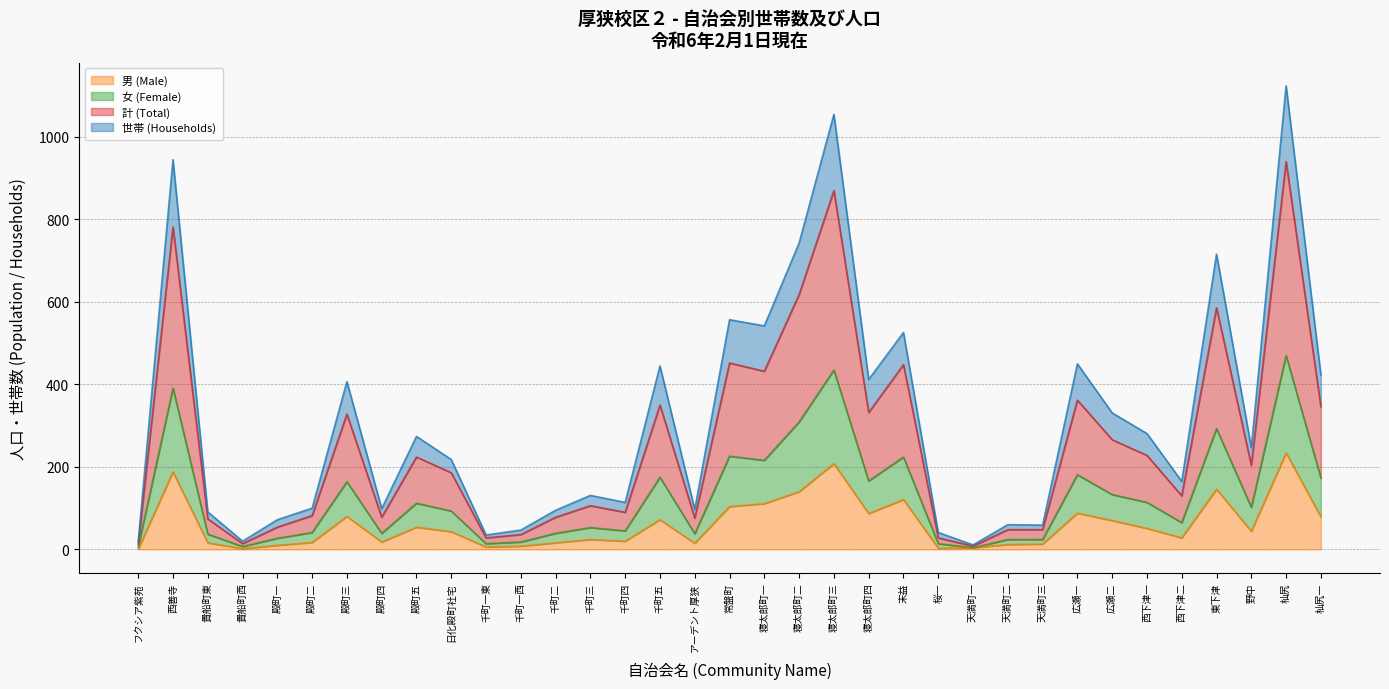

What is the total value across all series at 寝太郎町三?

1055